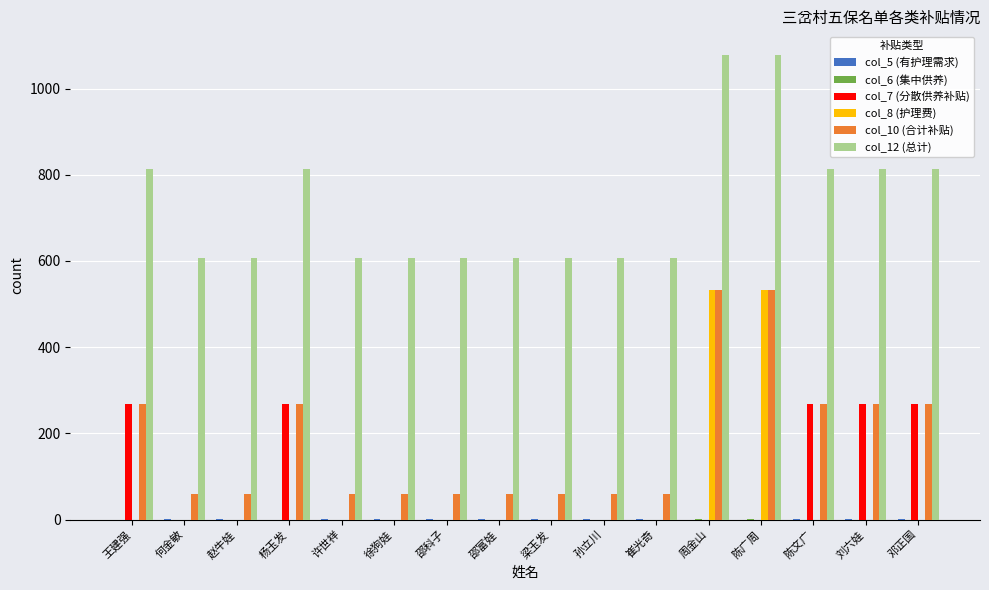

What is the total value across all series at 杨玉发?

1347